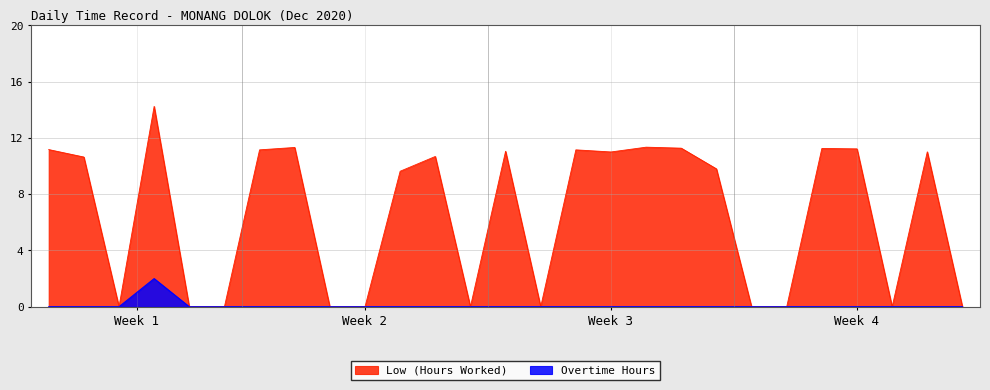

What are all the series names shown in the legend?

Low (Hours Worked), Overtime Hours